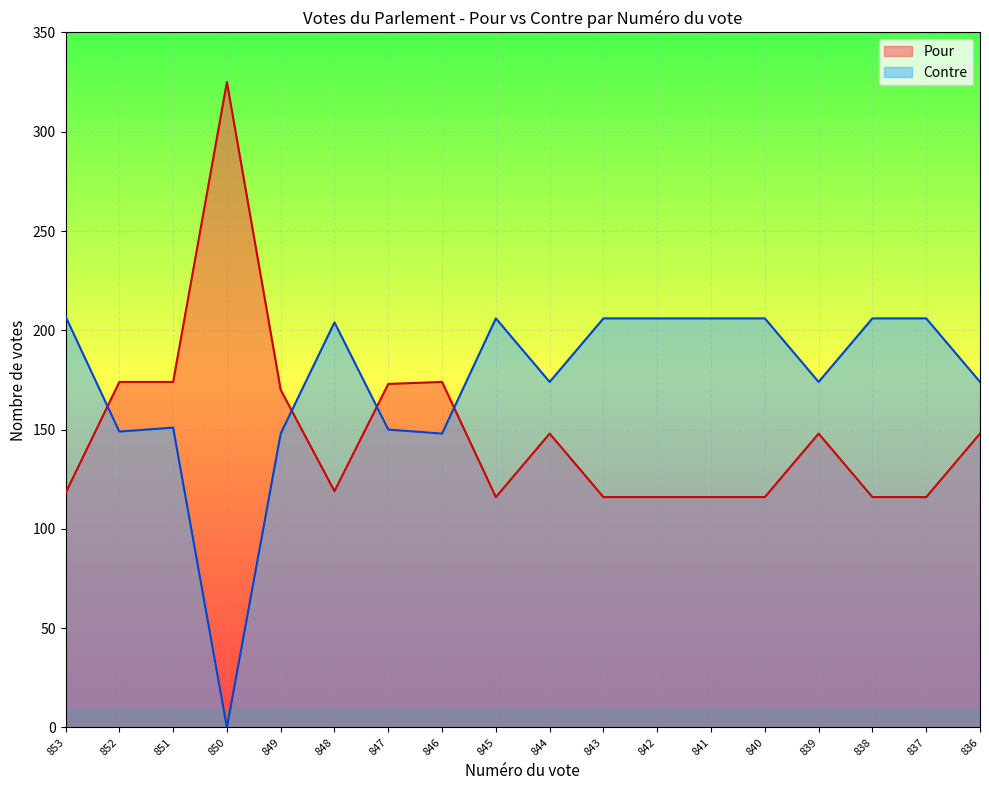

Which series has the widest spread of values?

Pour